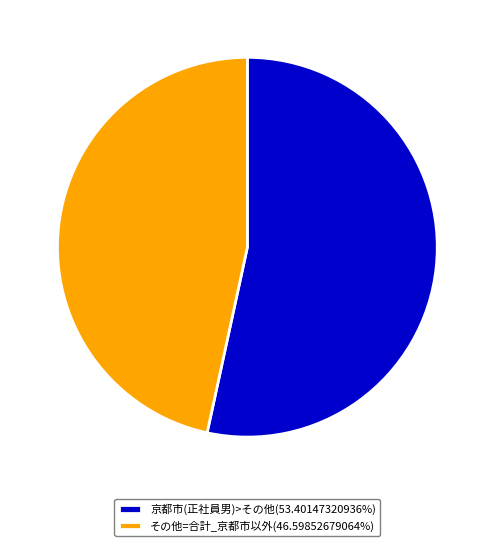

How many slices are in this pie chart?

2